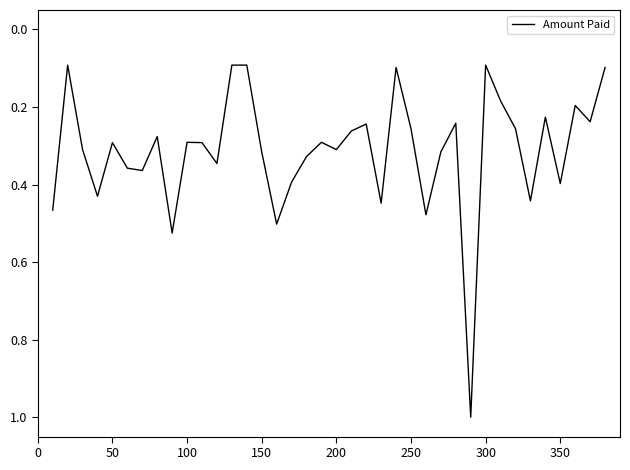

What is the difference between the maximum and minimum values?

0.9